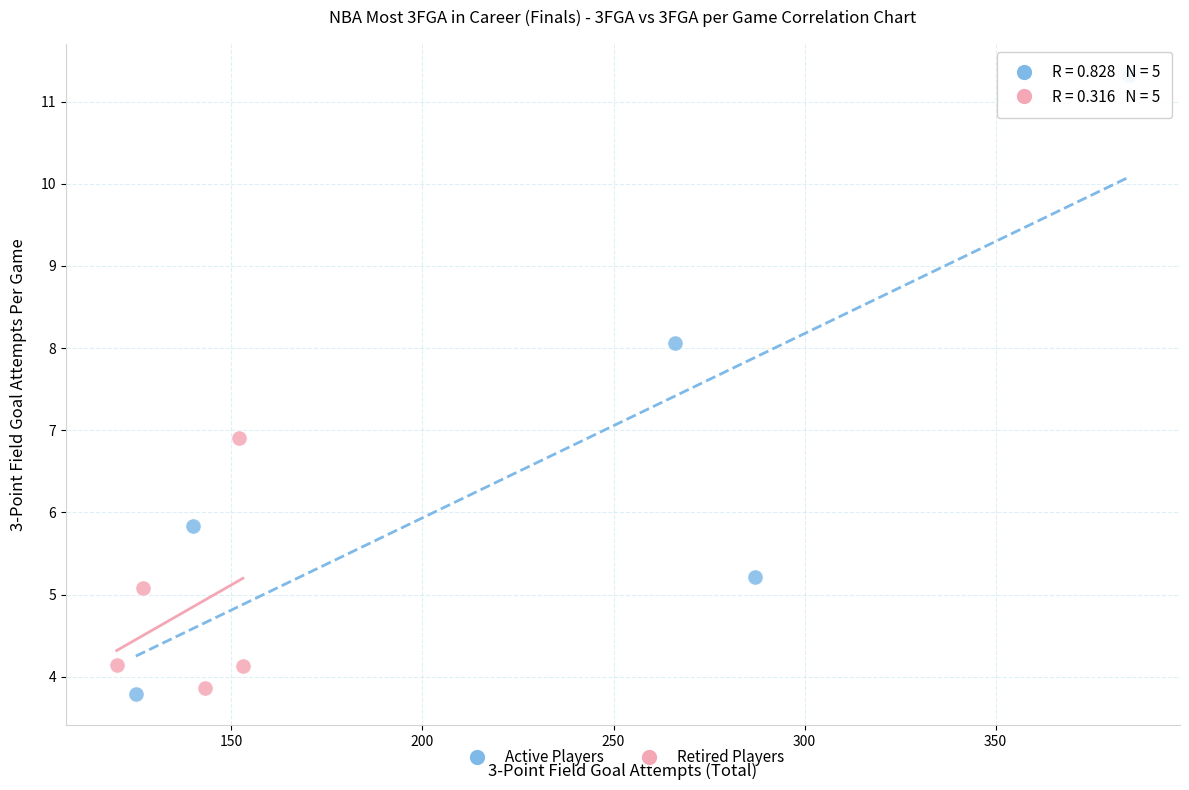

Which series has the largest Y range (max minus min)?

Active Players